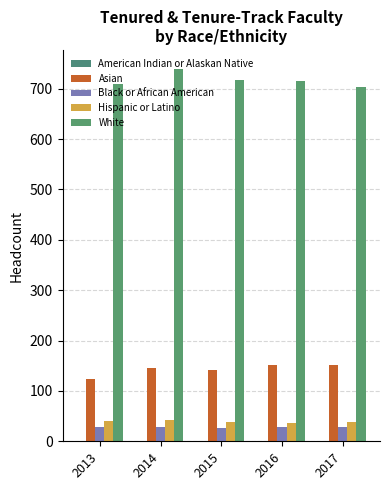

Reading right to left, list all the values displayed in this chart.

American Indian or Alaskan Native: 1	1	1	1	1
Asian: 152	152	142	145	123
Black or African American: 29	28	27	29	28
Hispanic or Latino: 38	36	39	42	41
White: 703	715	718	740	710